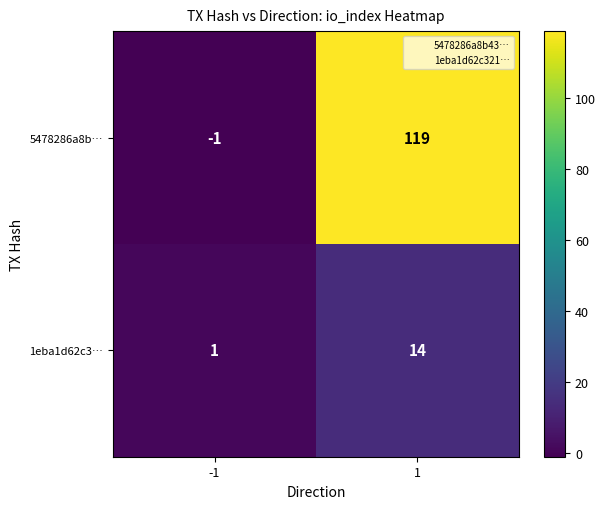

What is the difference between the 1eba1d62c3… values at -1 and 1?

13